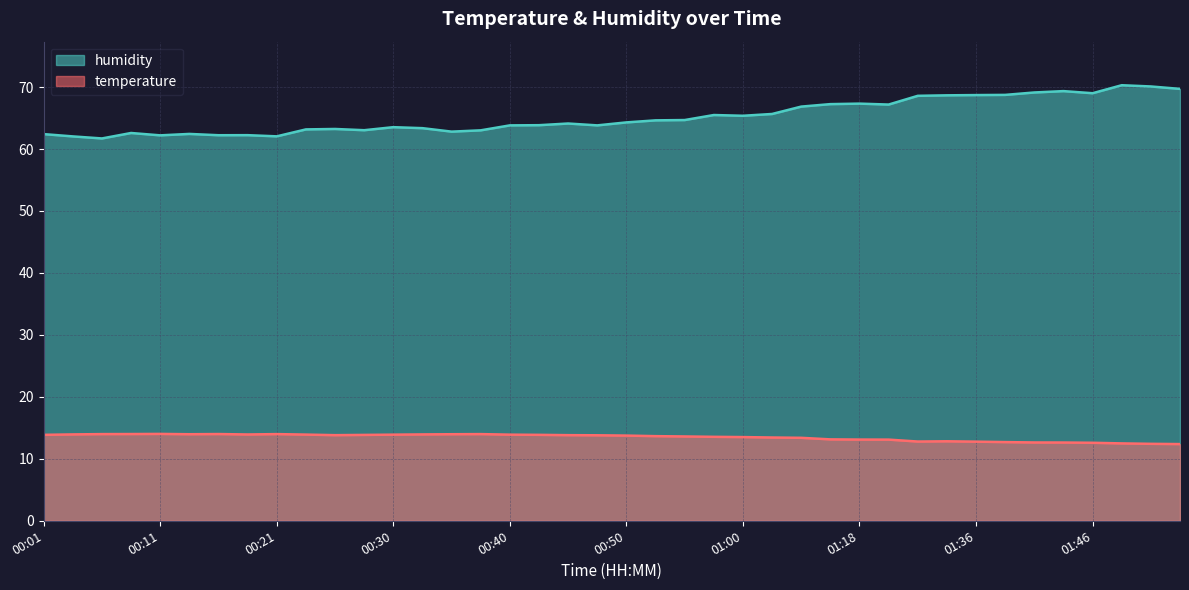

How many lines are shown in the chart?

2